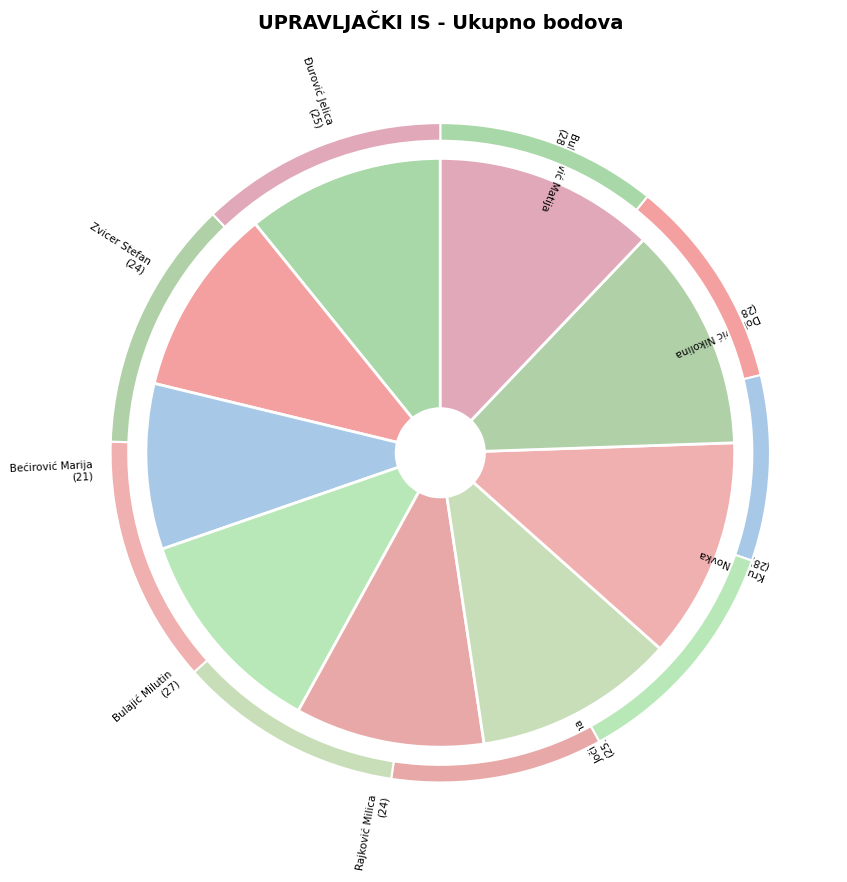

What portion of the pie excludes Bulatović Matija?

87.9%